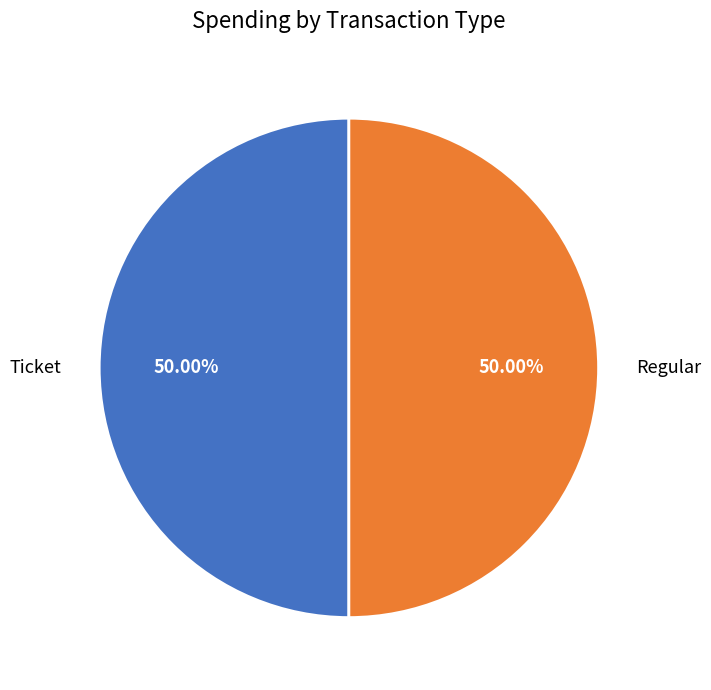

Combined, do Regular and Ticket account for over 50%?

Yes